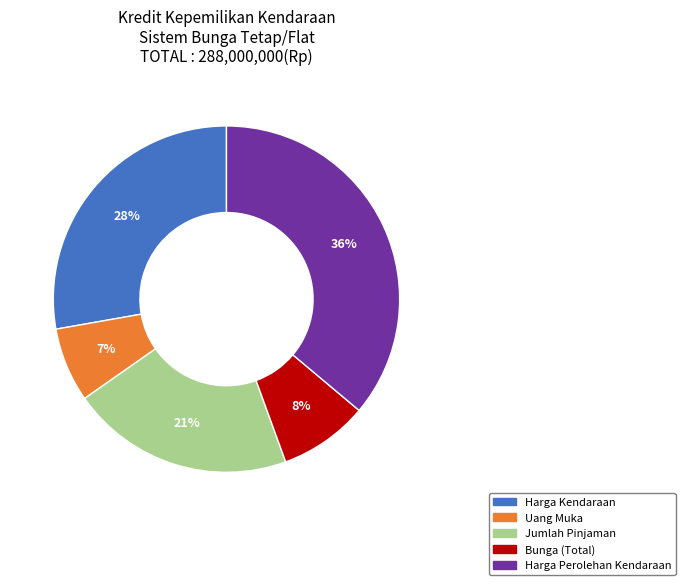

Is Bunga (Total) the majority of the pie?

No